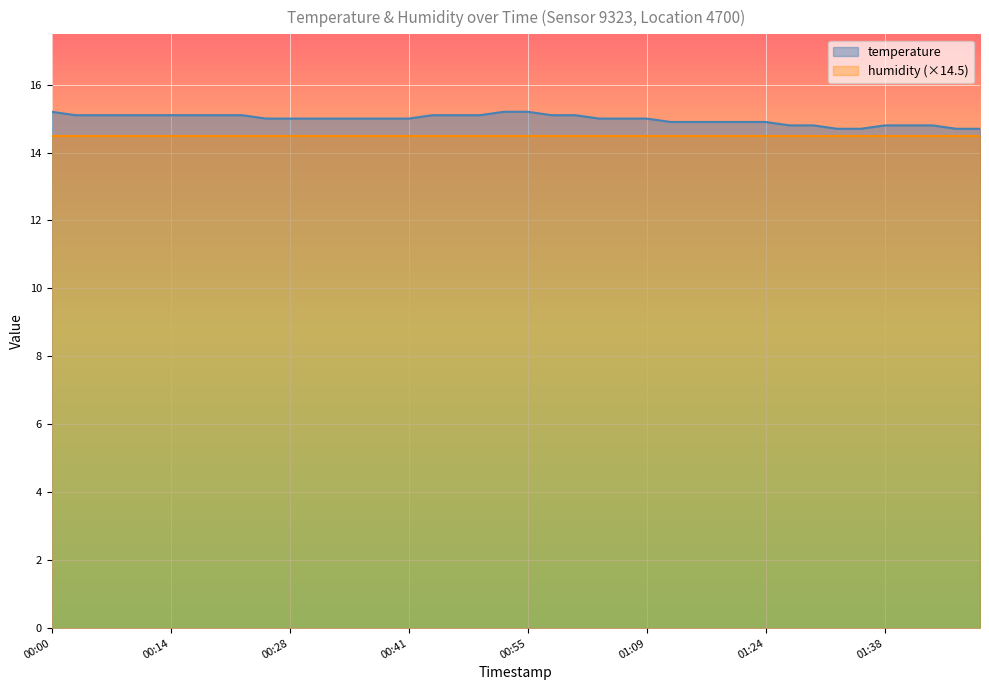

Rank the categories by value from lowest to highest.

01:32, 01:35, 01:46, 01:49, 01:27, 01:29, 01:38, 01:41, 01:43, 01:12, 01:15, 01:18, 01:20, 01:24, 00:25, 00:28, 00:30, 00:33, 00:36, 00:39, 00:41, 01:04, 01:06, 01:09, 00:03, 00:05, 00:08, 00:11, 00:14, 00:17, 00:19, 00:22, 00:44, 00:47, 00:50, 00:58, 01:01, 00:00, 00:53, 00:55